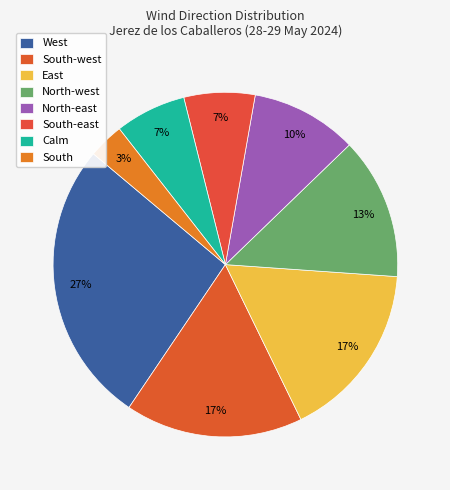

Approximately how many times larger is the value at North-east compared to Calm?

1.5